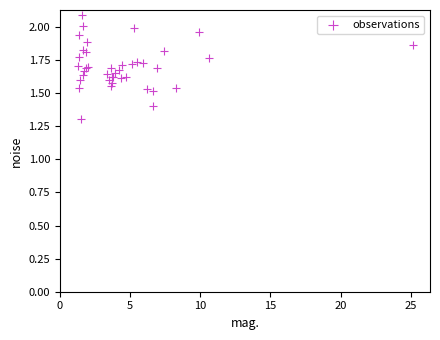

What Y value in the scatter plot is closest to 1?

1.3